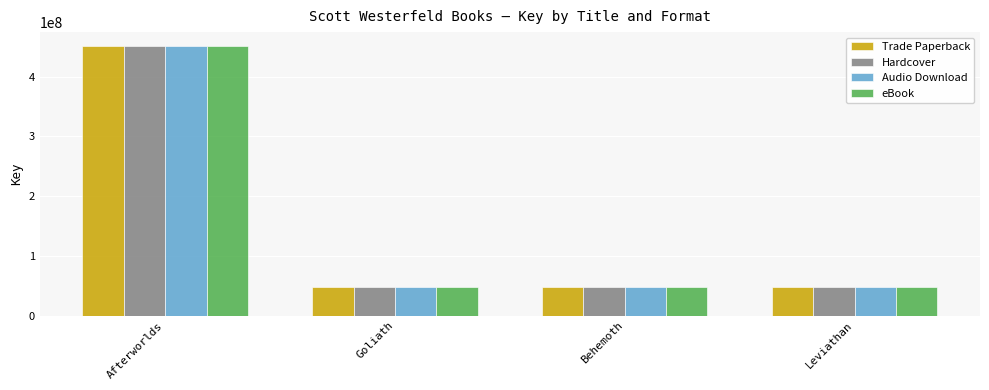

How many data points does each series have?

4